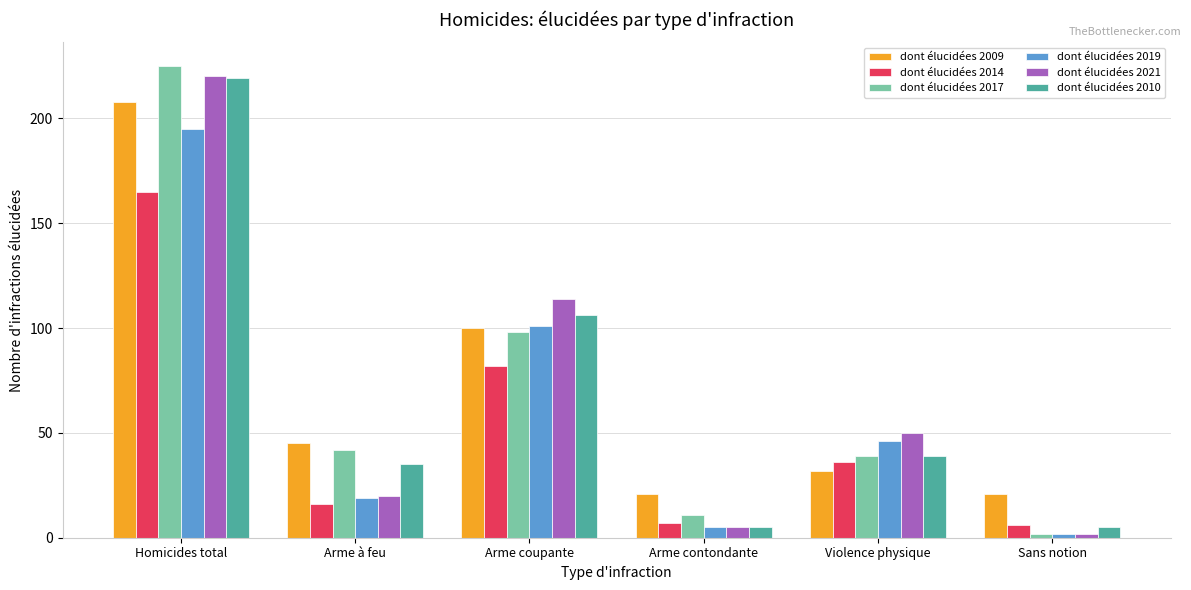

What is the difference between the highest and lowest values at Arme à feu?

29